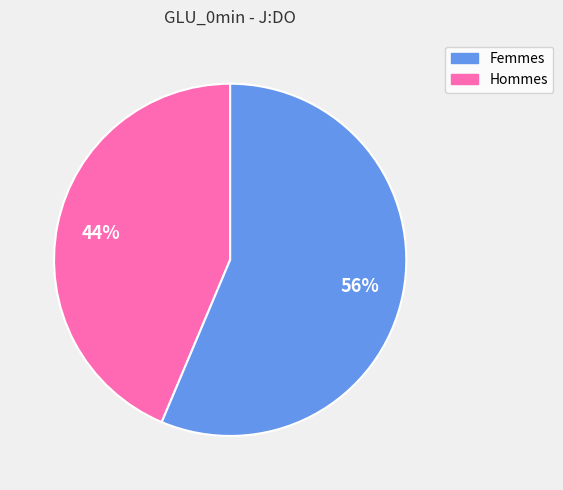

Is there a majority slice in this chart?

Yes